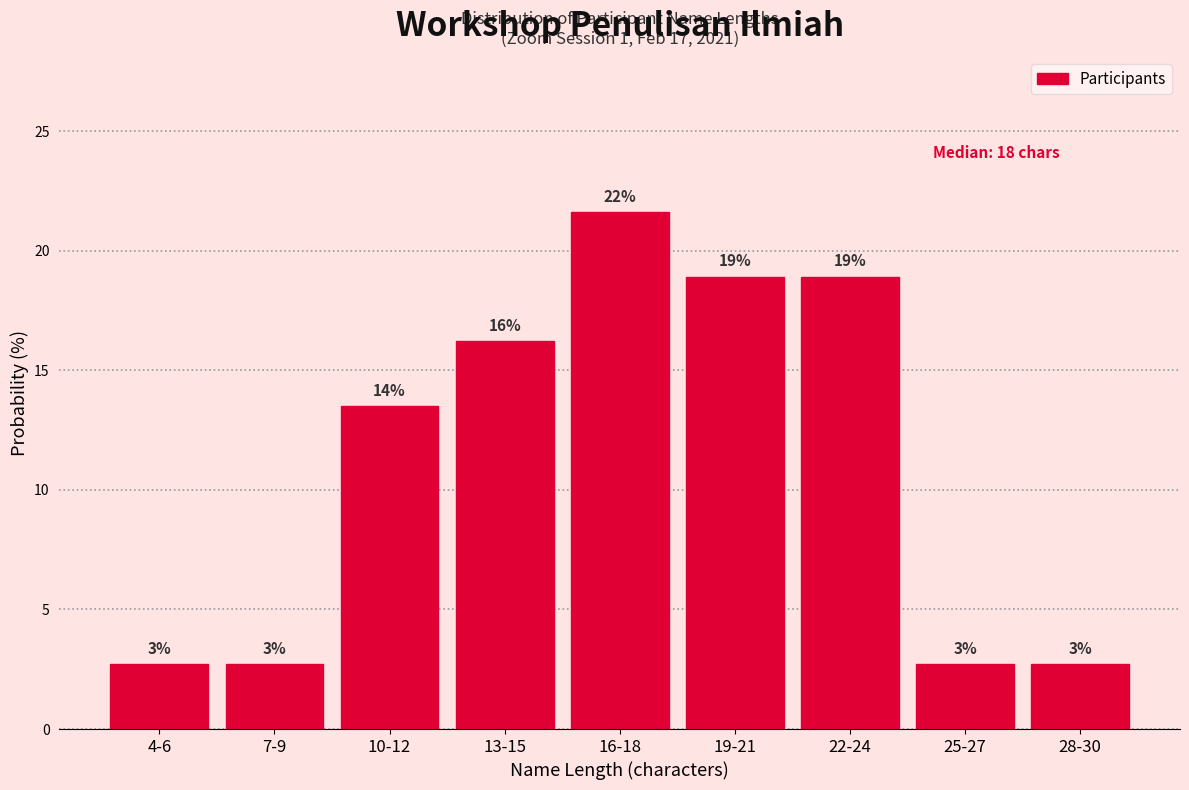

How many bars are there in total?

9